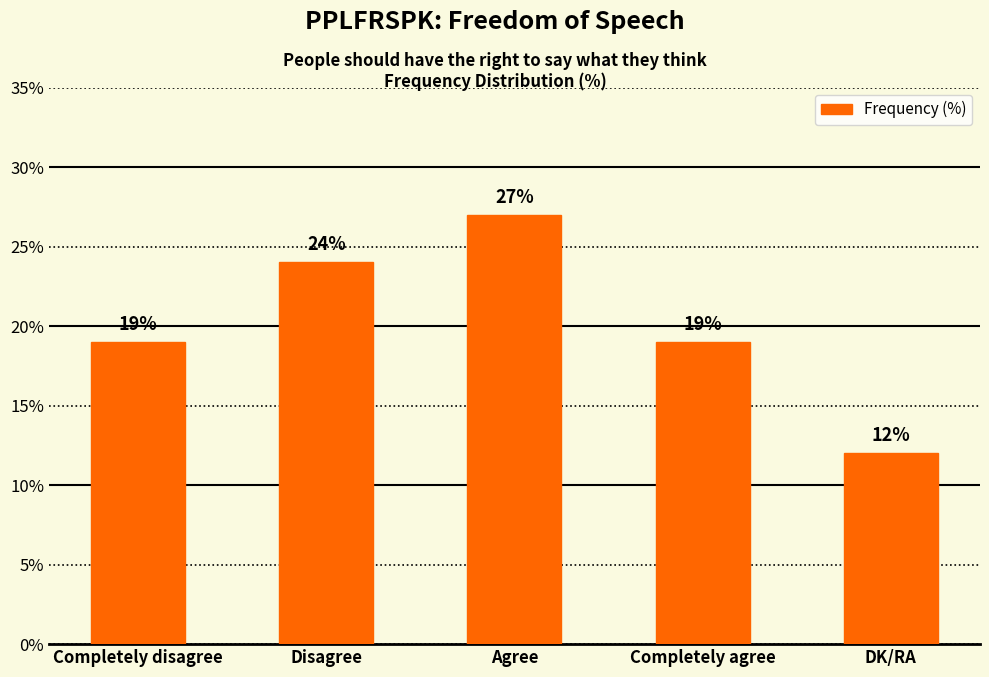

Is it true that the value at Completely agree is 19?

True